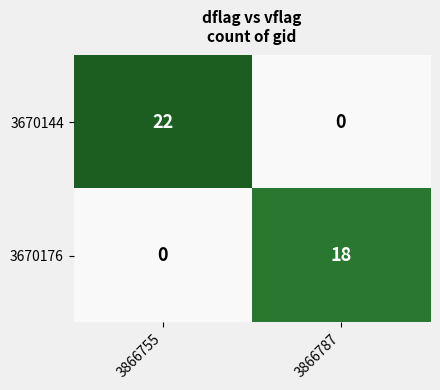

How many values in the 3670176 series are below 18?

1